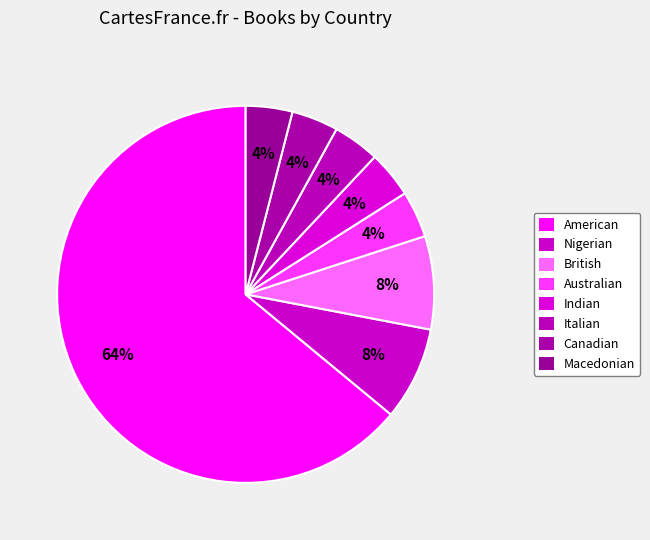

How many segments does this pie chart have?

8